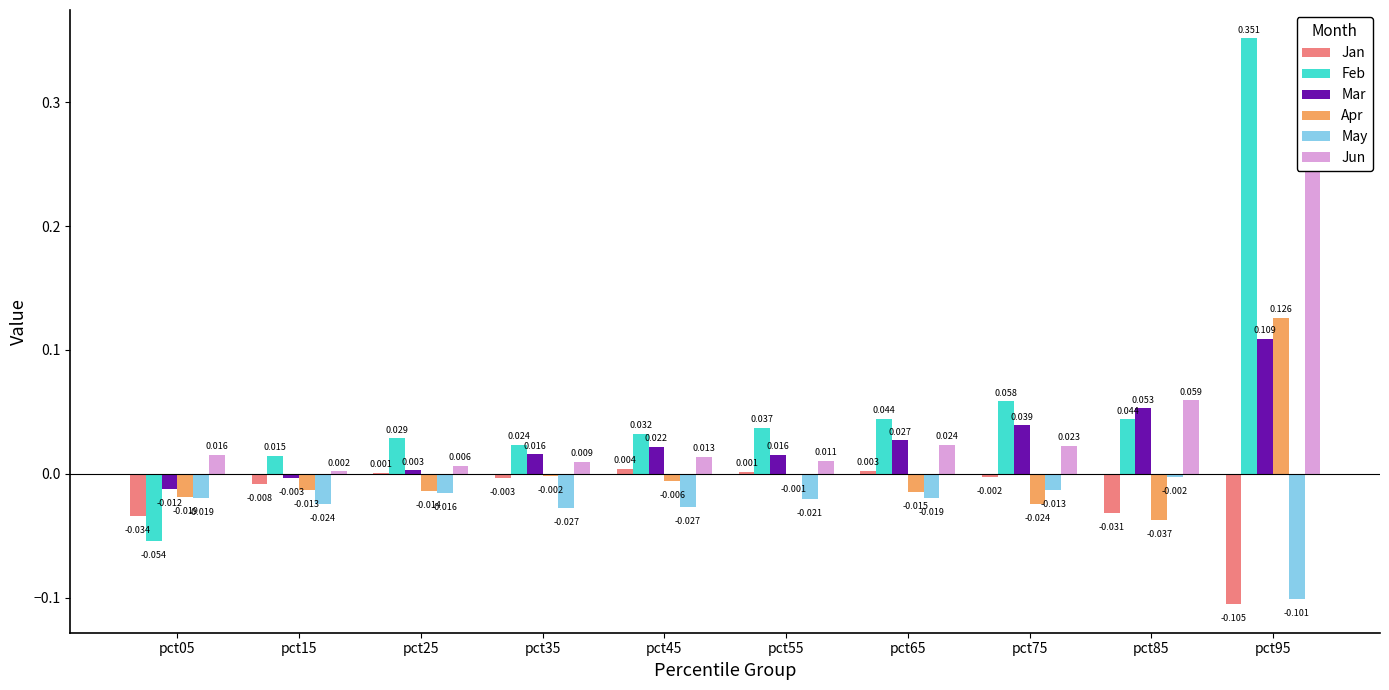

Count the number of data series in this chart.

6